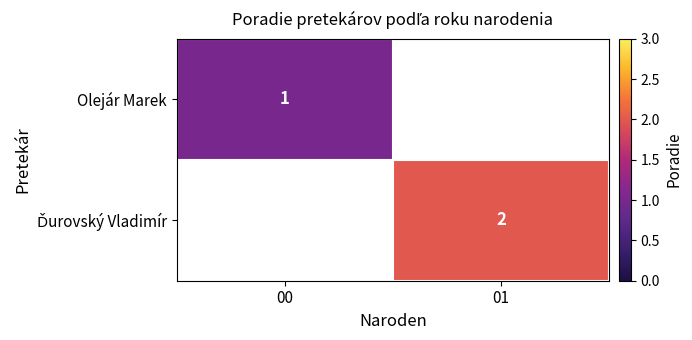

True or false: Olejár Marek has a value of 1.0 at 00.

True